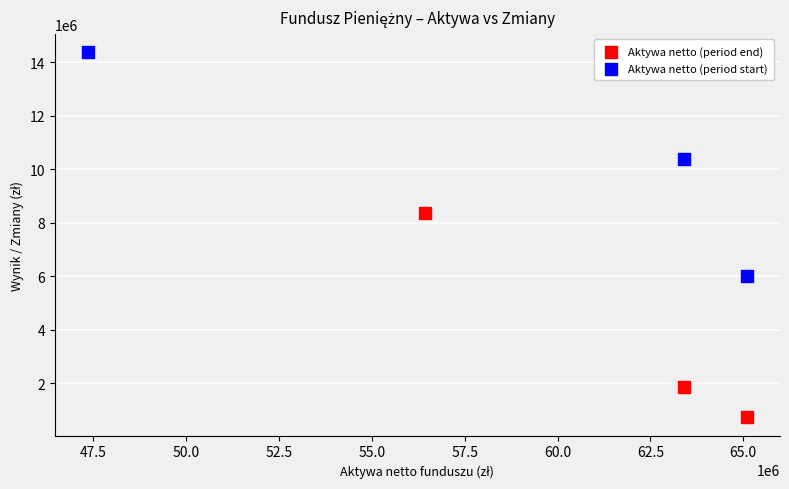

Which series reaches the maximum Y coordinate?

Aktywa netto (period start)